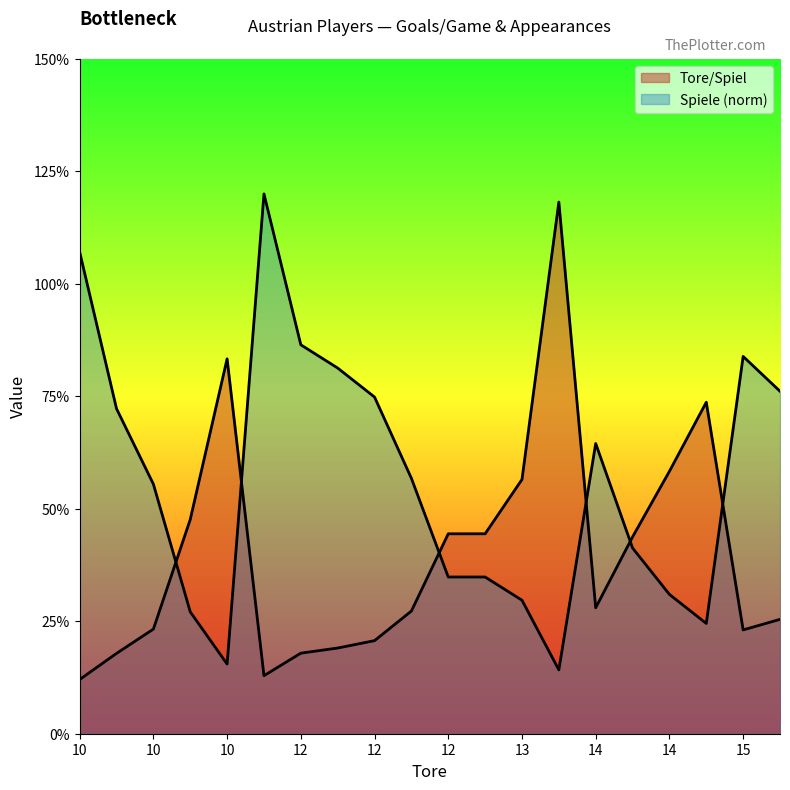

How many times do Spiele and Tore/Spiel cross each other?

6